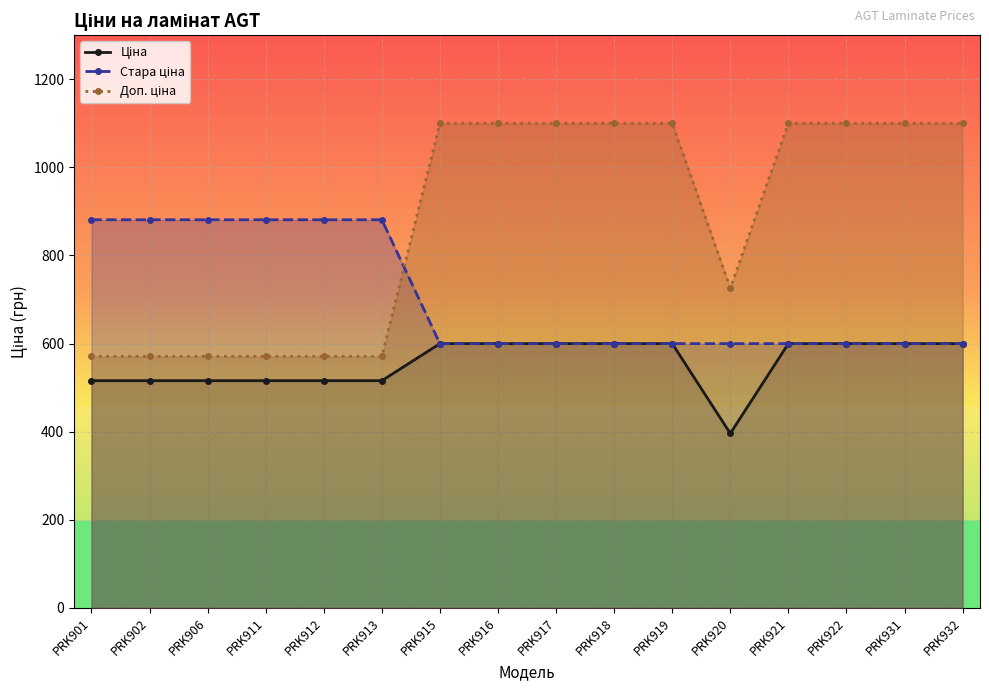

Where is Ціна nearest to the value 497?

PRK901